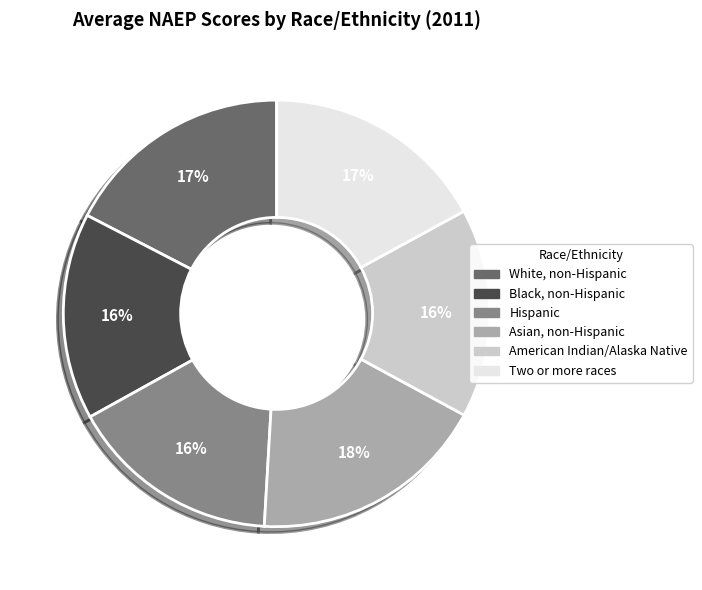

How many slices are in this pie chart?

6